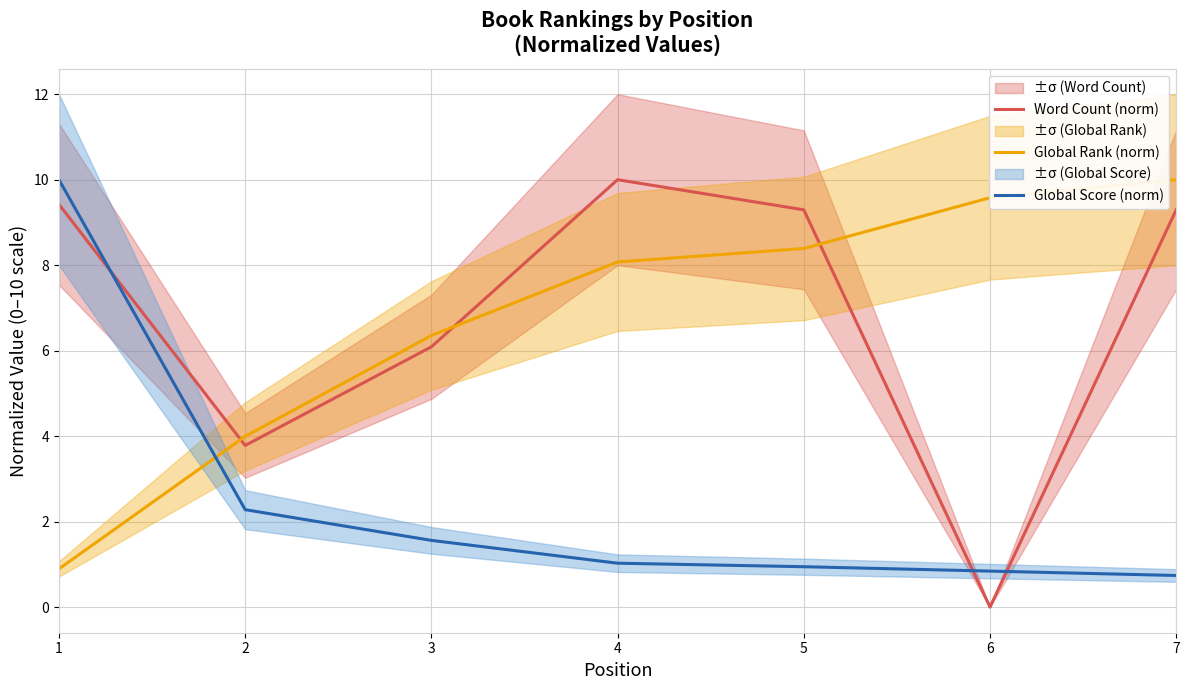

Which series has the largest range (max minus min)?

Word Count (norm)